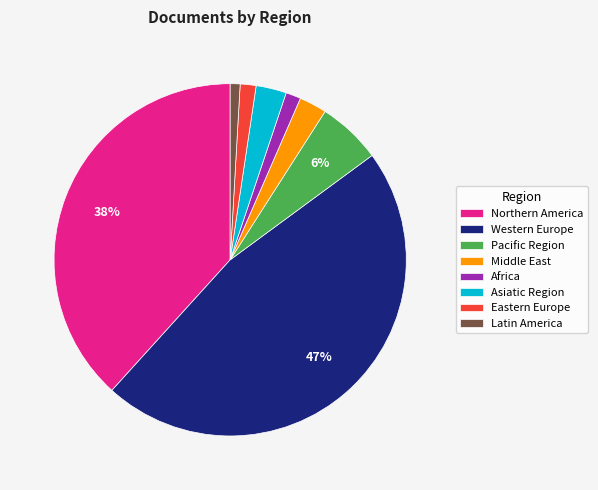

How many slices are in this pie chart?

8